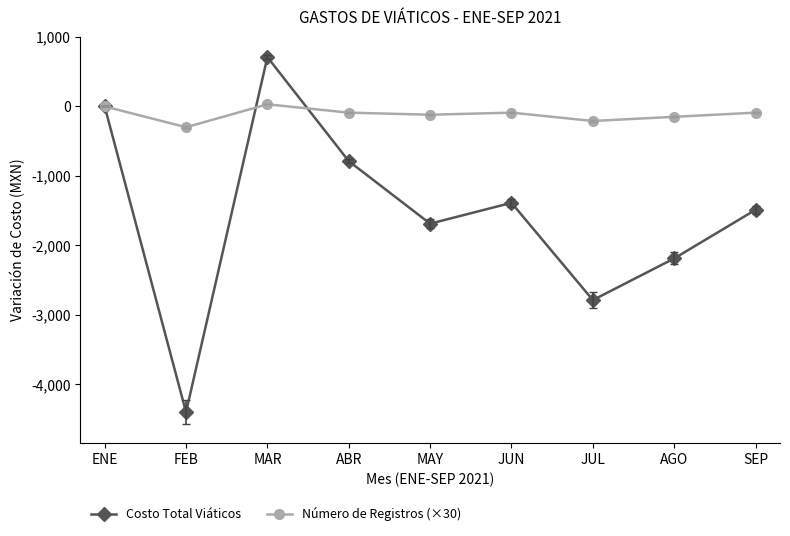

How many data points does each series have?

9